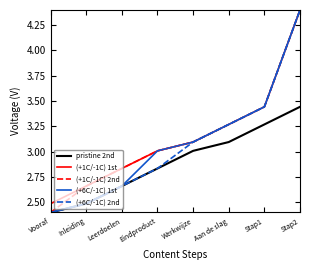

At how many categories does at least one series exceed 2?

8